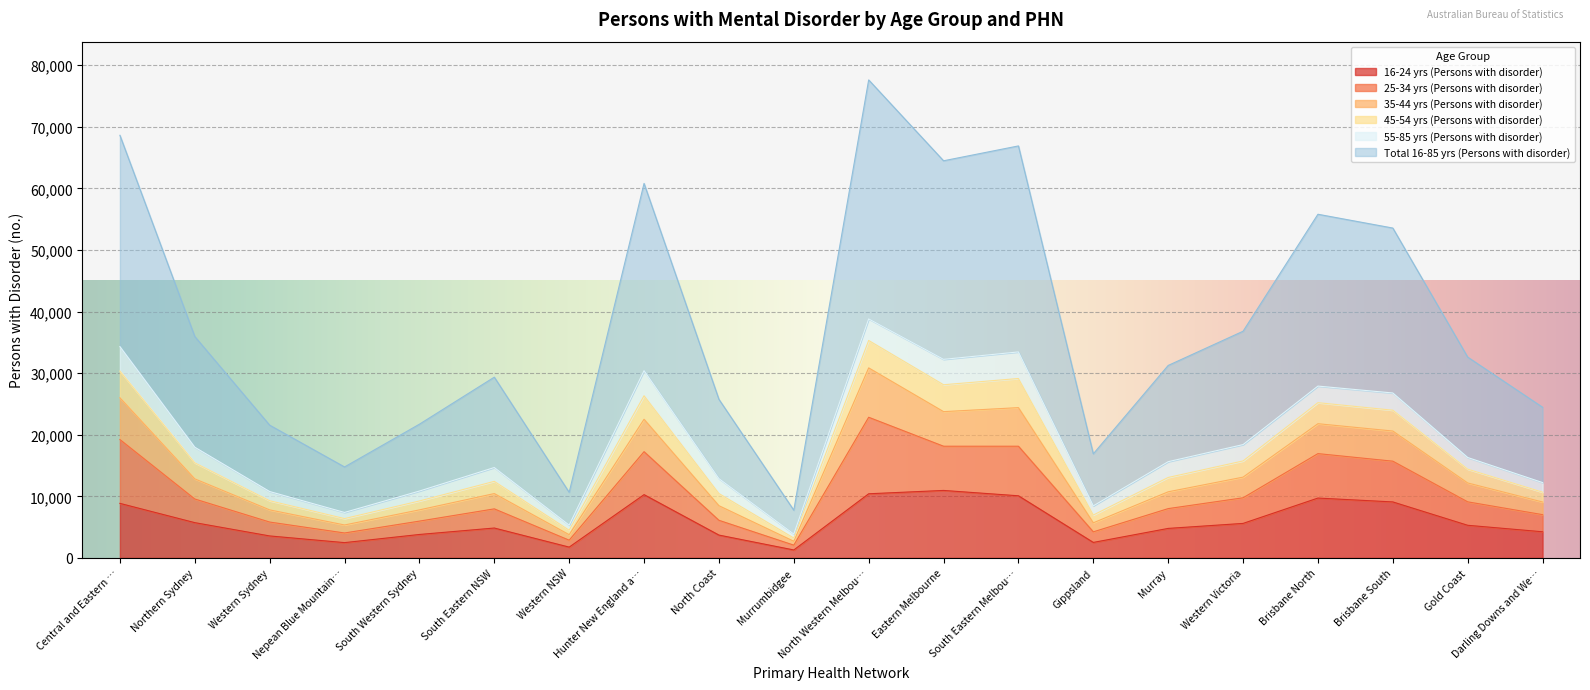

True or false: 16-24 yrs (Persons with disorder) has a value of 3567 at Western Sydney.

True